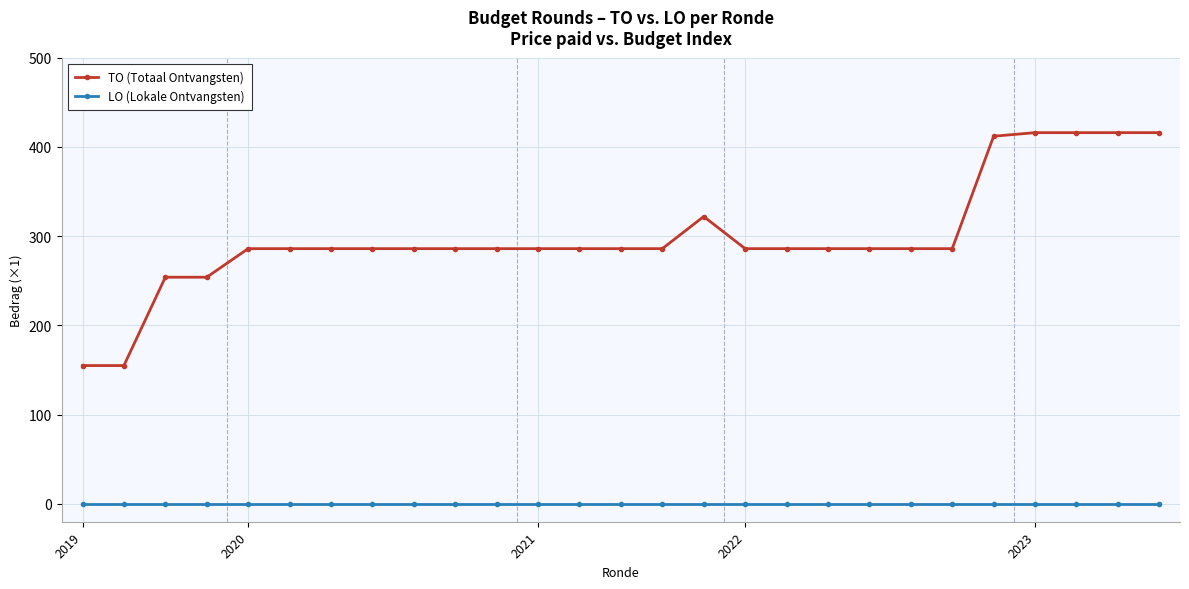

What is the sum of all TO (Totaal Ontvangsten) values?

8078